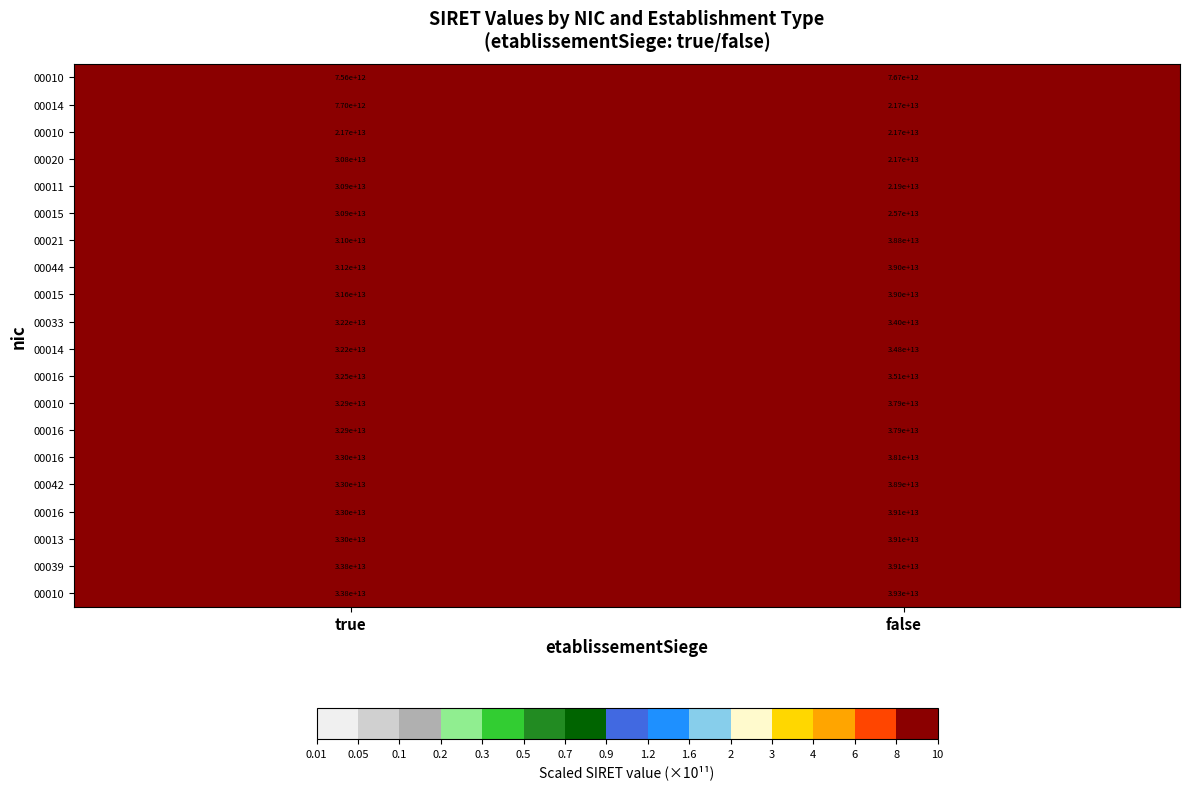

What is the greatest value displayed?

3931.8